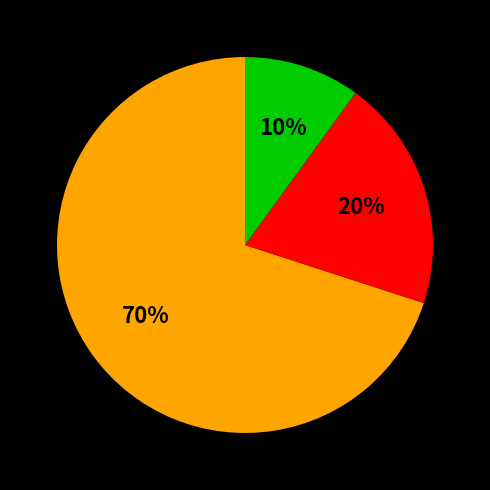

How many slices are in this pie chart?

3